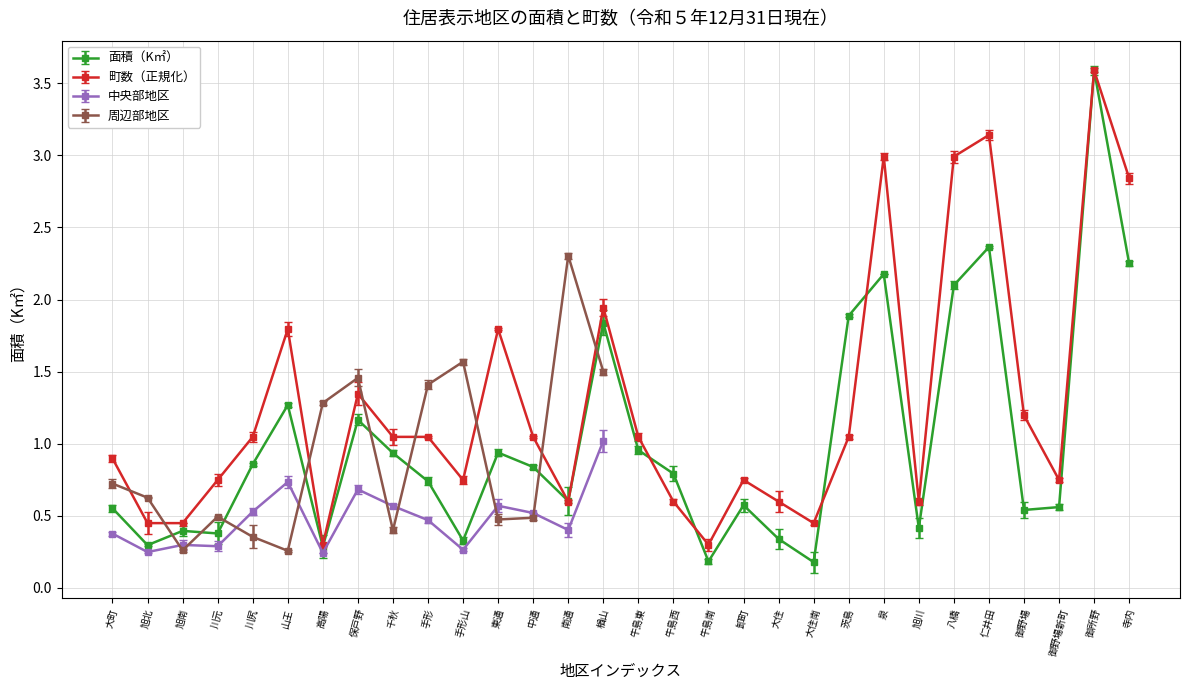

Reading left to right, what are all the values shown in this chart?

大町=0.4	旭北=0.2	旭南=0.3	川元=0.3	川尻=0.5	山王=0.7	高陽=0.2	保戸野=0.7	千秋=0.6	手形=0.5	手形山=0.3	東通=0.6	中通=0.5	南通=0.4	楢山=1.0